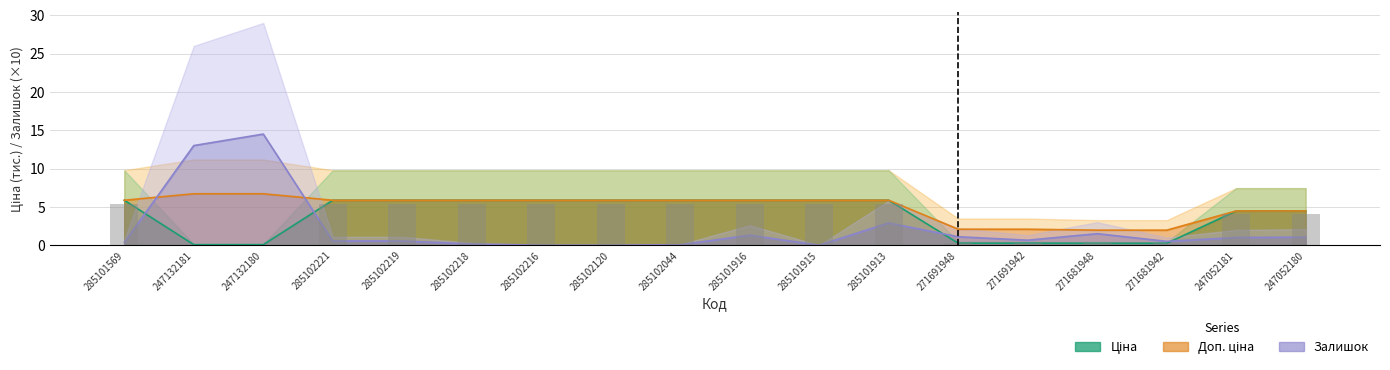

The value of Доп. ціна at 247132180 is 6.7. True or false?

True